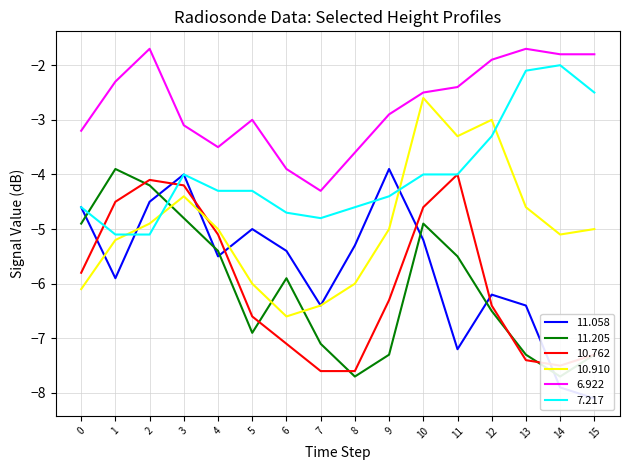

What is the difference between the maximum and minimum values in the 11.205 series?

3.8